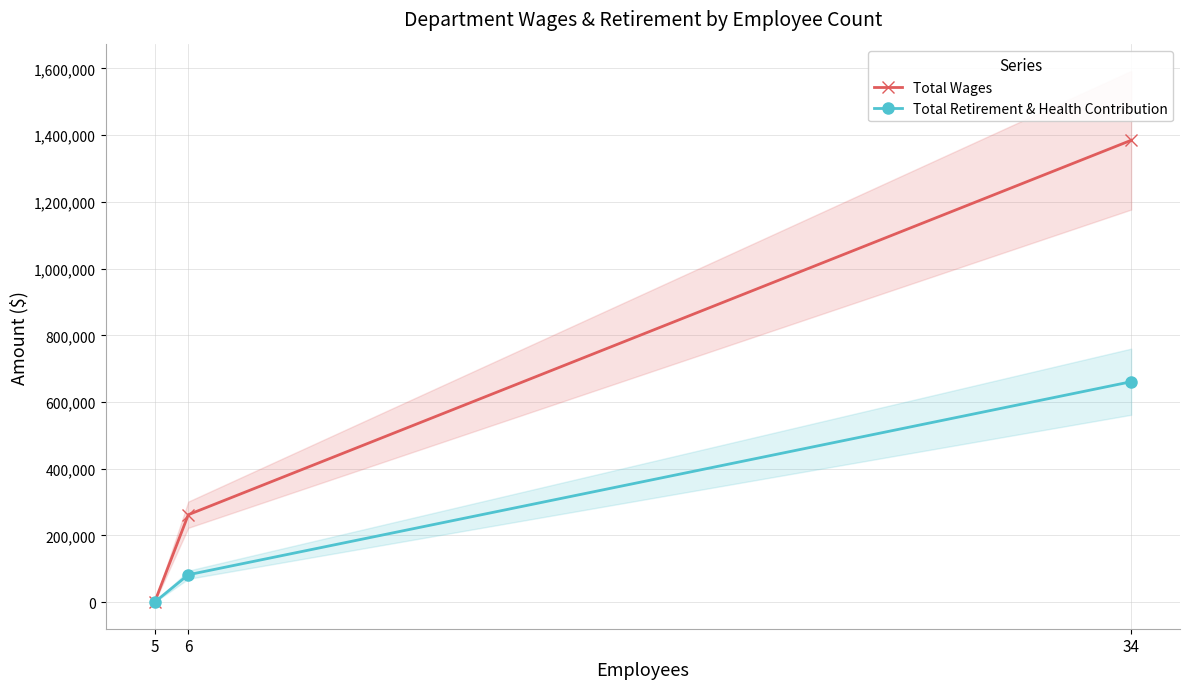

What is the difference between the second highest and minimum values in the Total Retirement & Health Contribution series?

82169